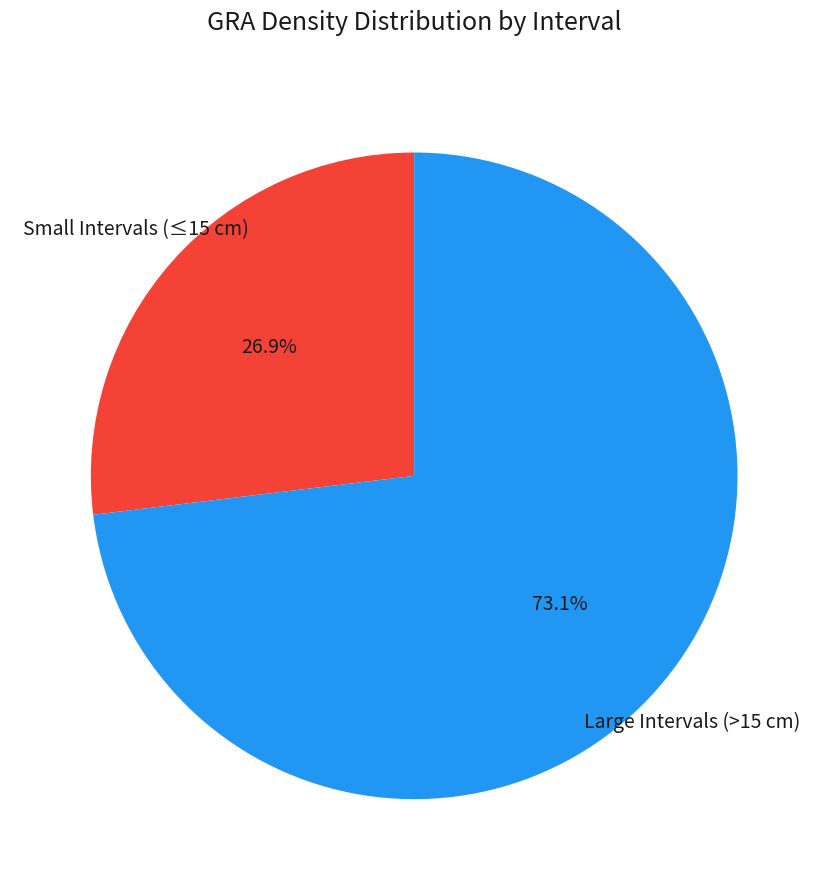

What is the ratio of the value at Small Intervals (≤15 cm) to the value at Large Intervals (>15 cm)?

0.4